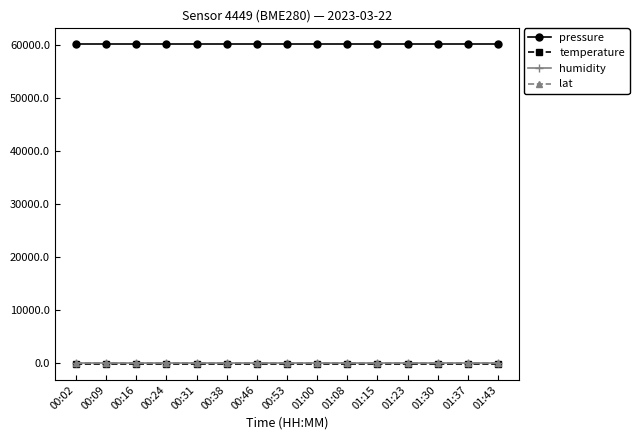

What is the total value across all series at 01:37?

60069.0